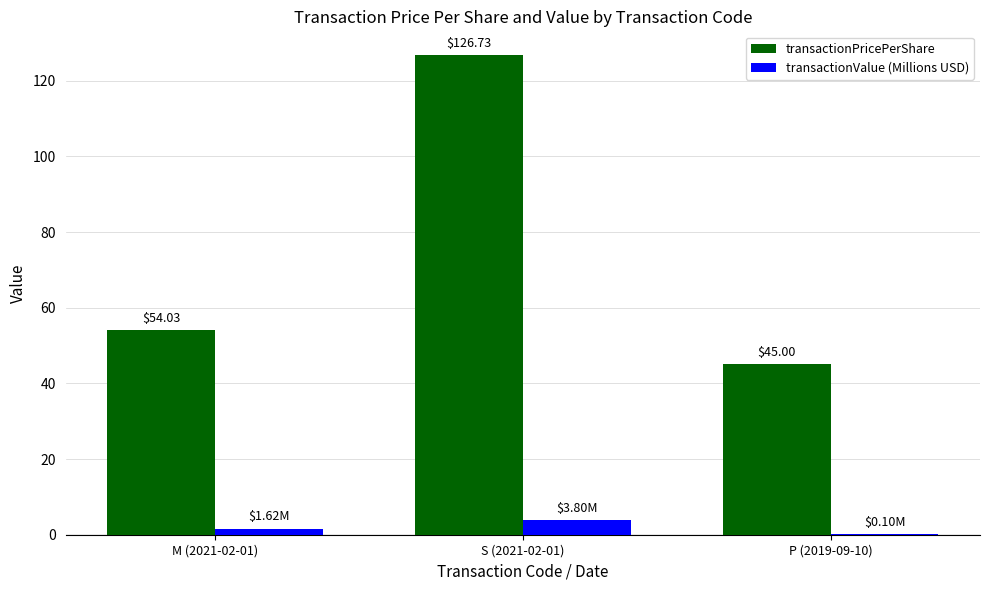

What is the maximum value shown in the chart?

126.7